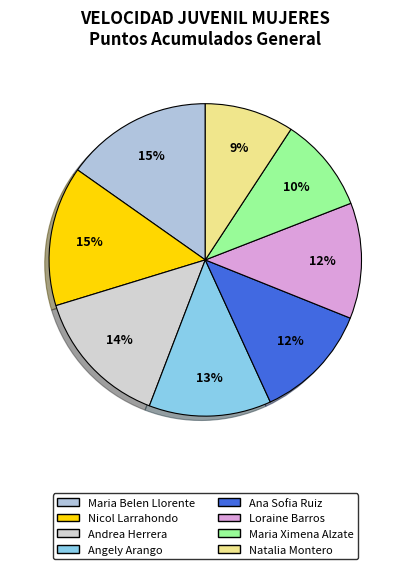

Is it true that Loraine Barros is 12% of the pie?

True